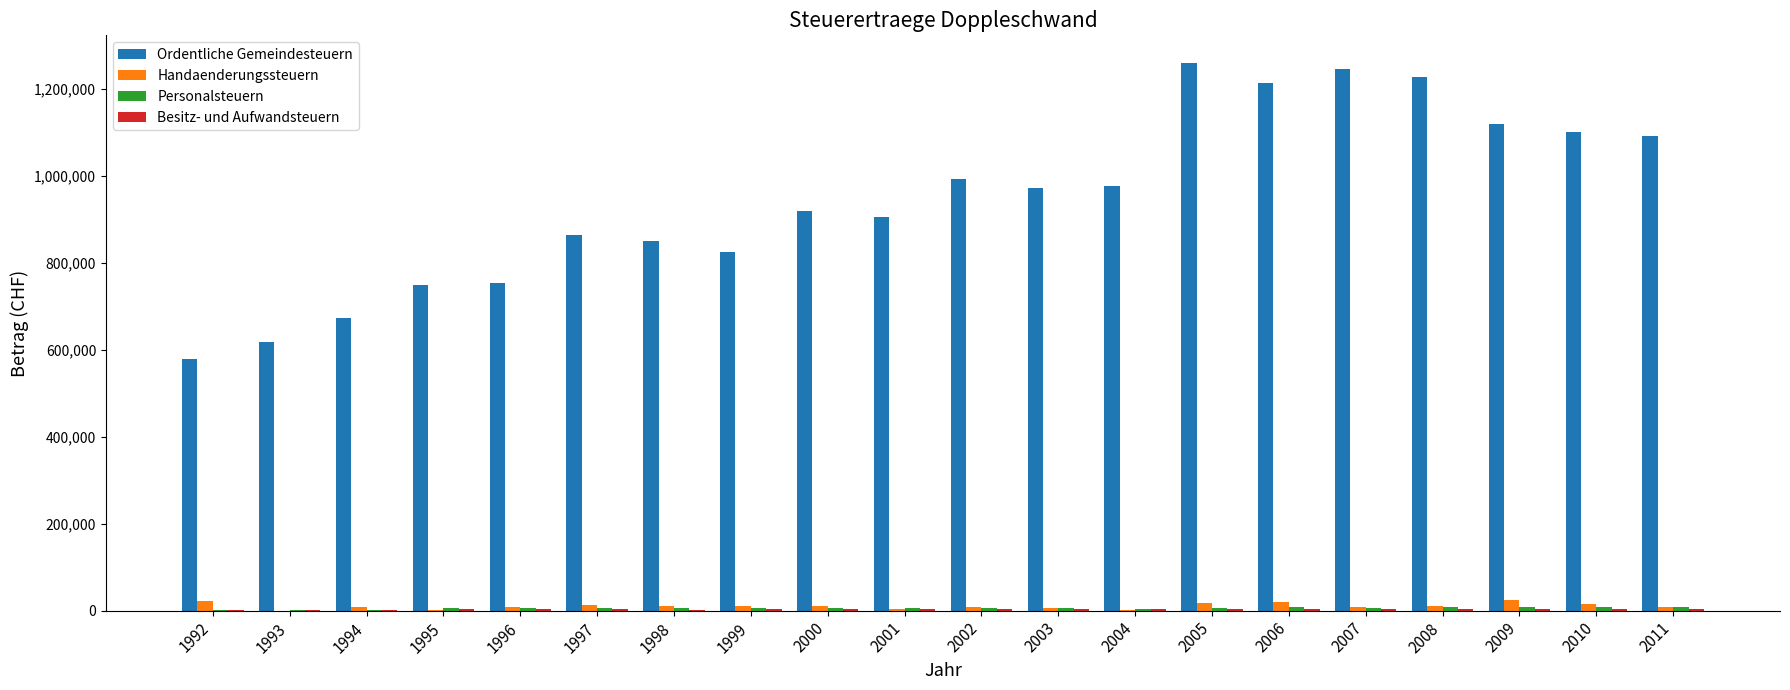

What is the spread (max minus min) of values at 2001?

901626